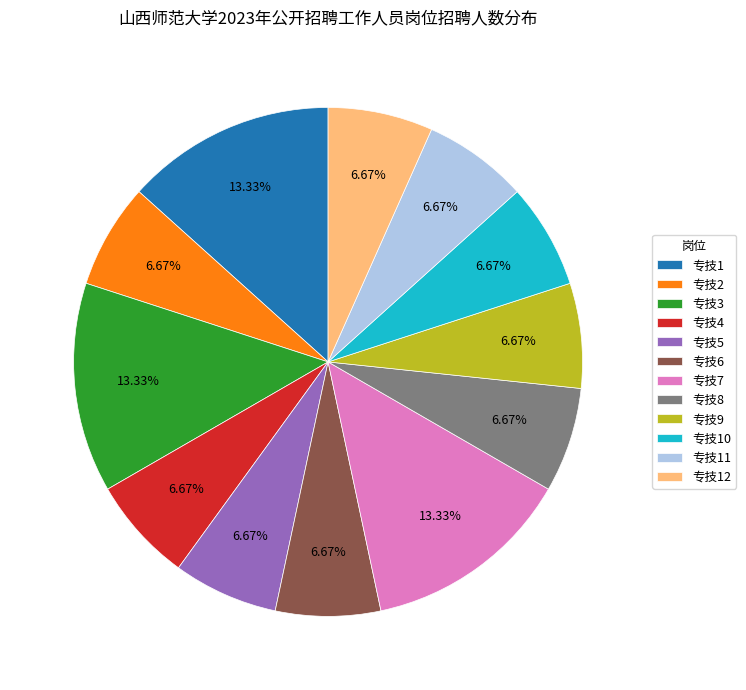

How many segments does this pie chart have?

12